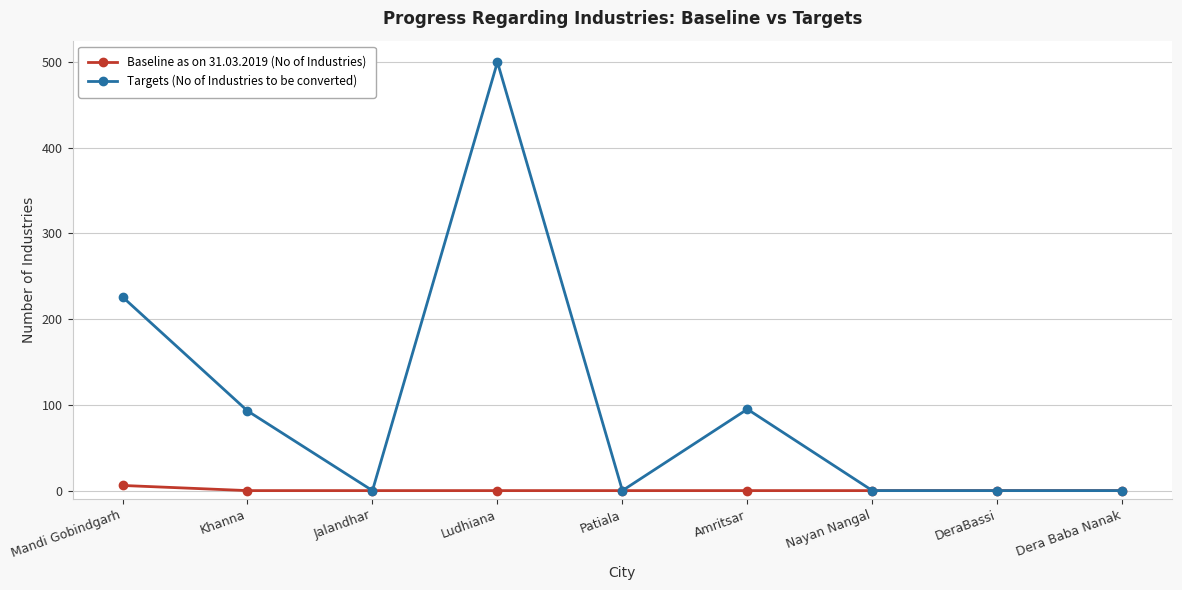

What position from the right is Jalandhar?

7